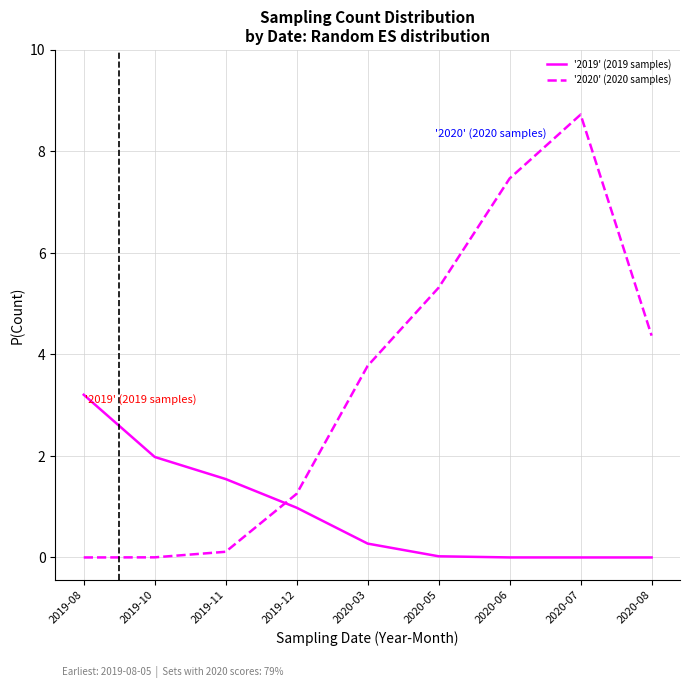

What is the spread (max minus min) of values at 2019-10?

2.0